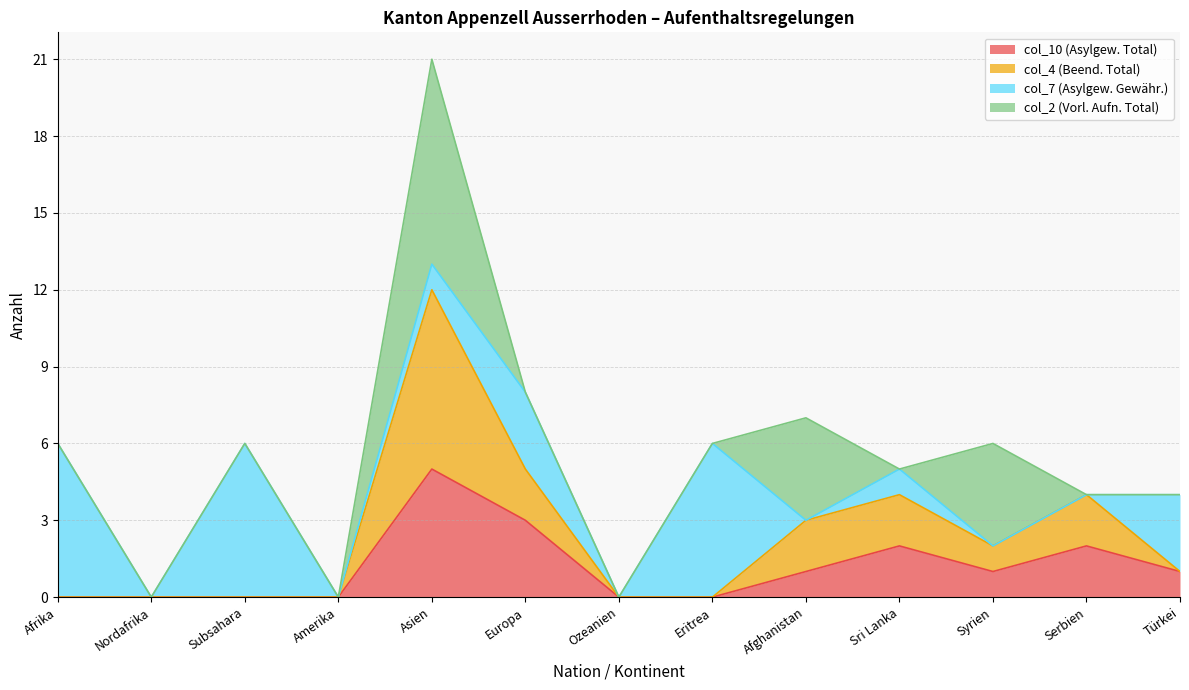

The col_10 (Asylgew. Total) series shows -3 at Afrika. True or false?

False